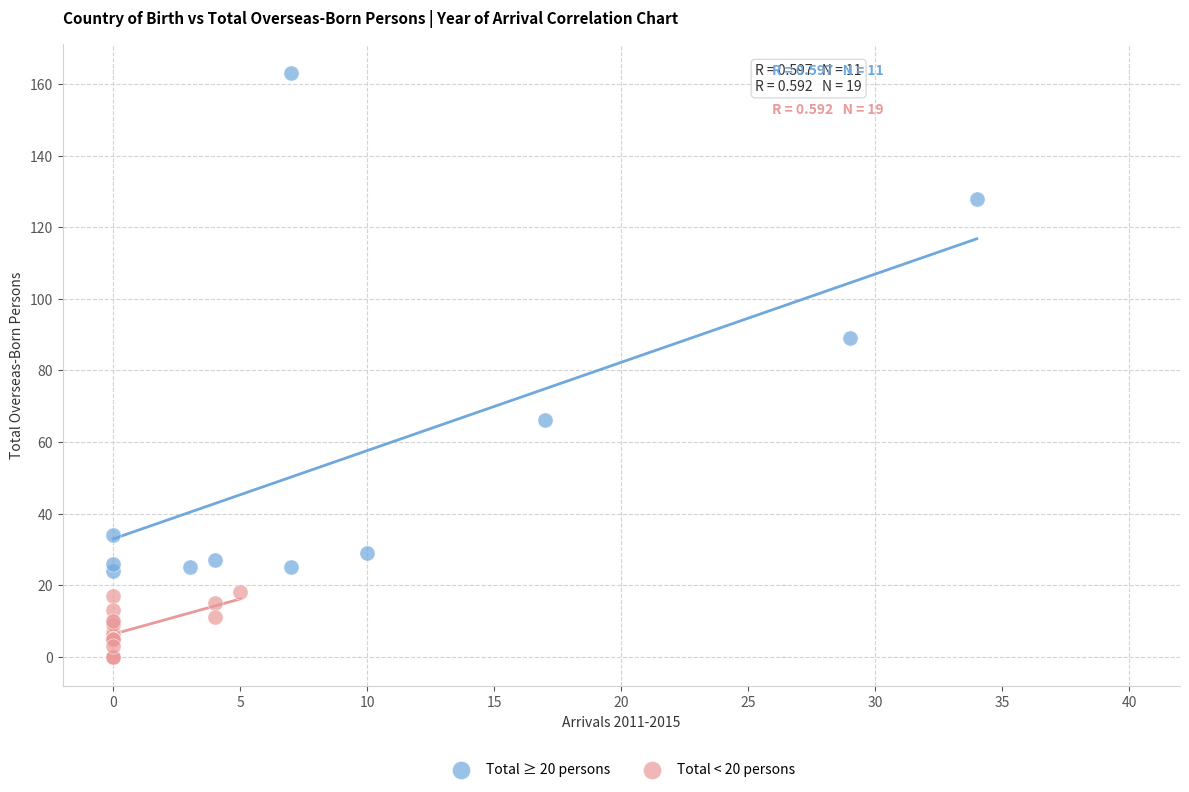

What are all the series names shown in the legend?

Total ≥ 20 persons, Total < 20 persons